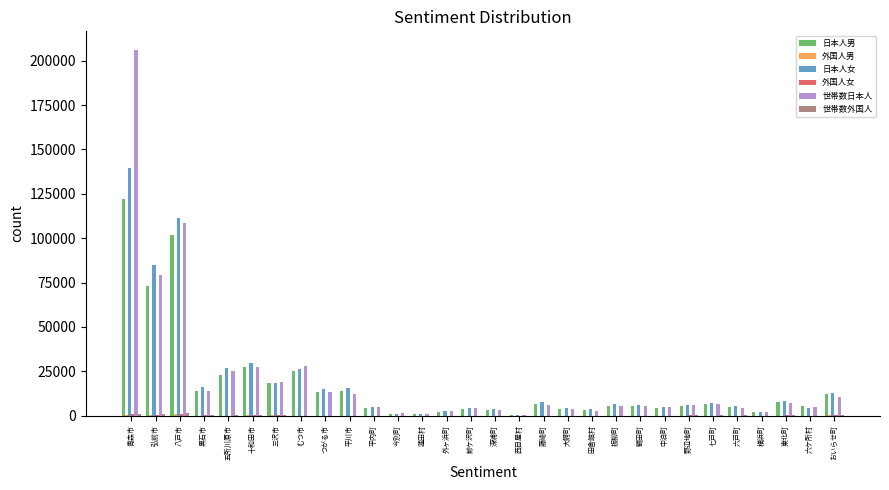

At which category does the chart reach its peak across all series?

青森市